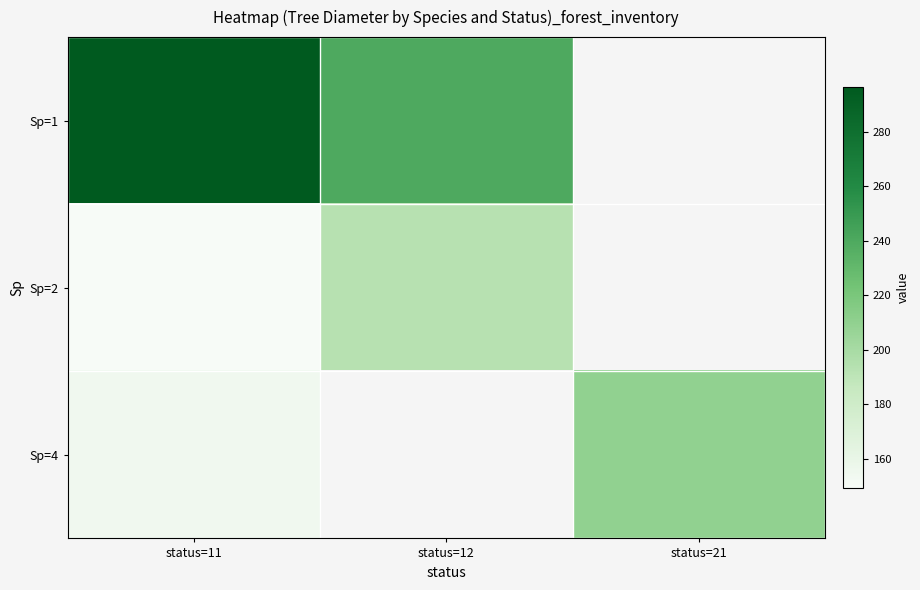

Which series has the widest spread of values?

Sp=1